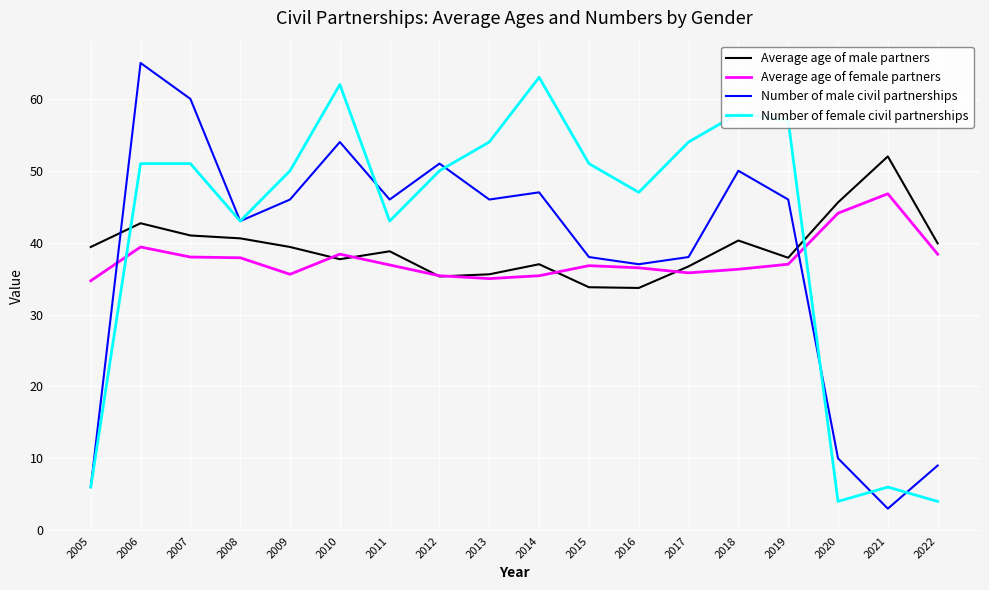

Is the value of Number of female civil partnerships at 2006 greater than the value of Average age of male partners at 2019?

Yes